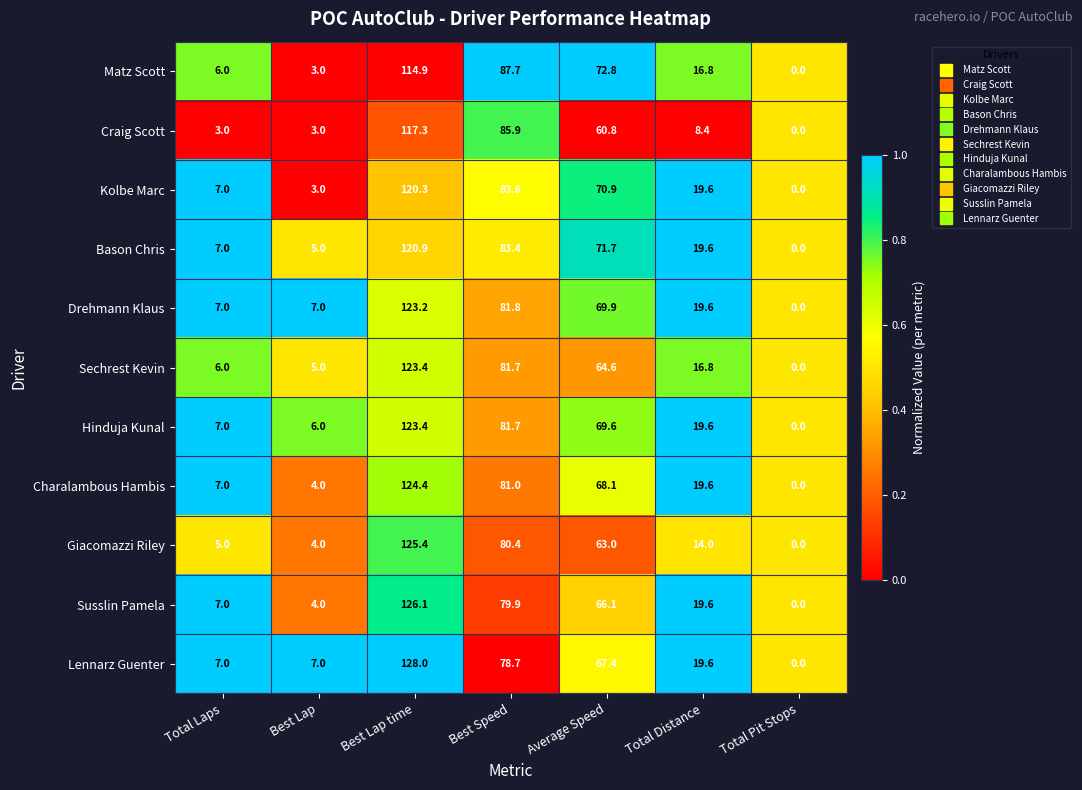

What is the average value of the Hinduja Kunal series?

43.9